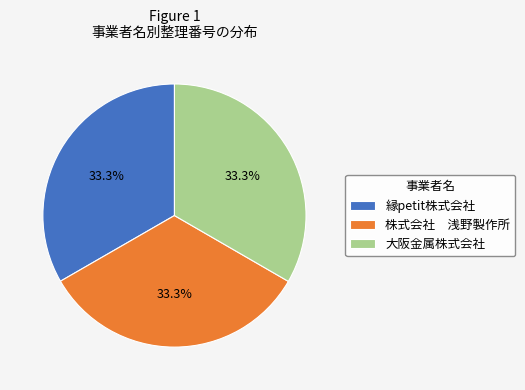

Do 株式会社 浅野製作所 and 大阪金属株式会社 together represent more than half of the pie?

Yes